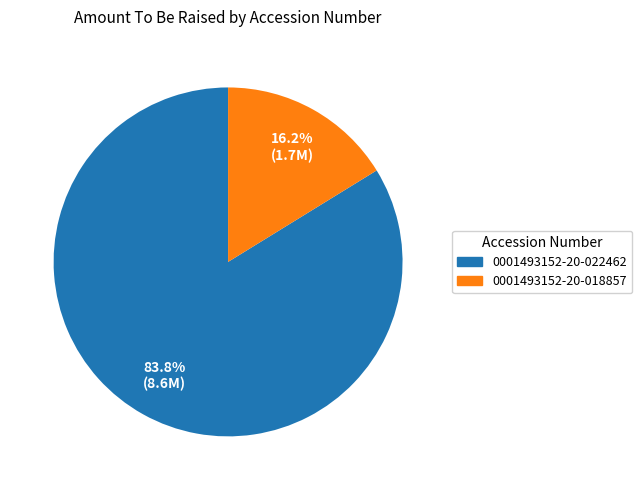

Does 0001493152-20-022462 account for over 50% of the chart?

Yes